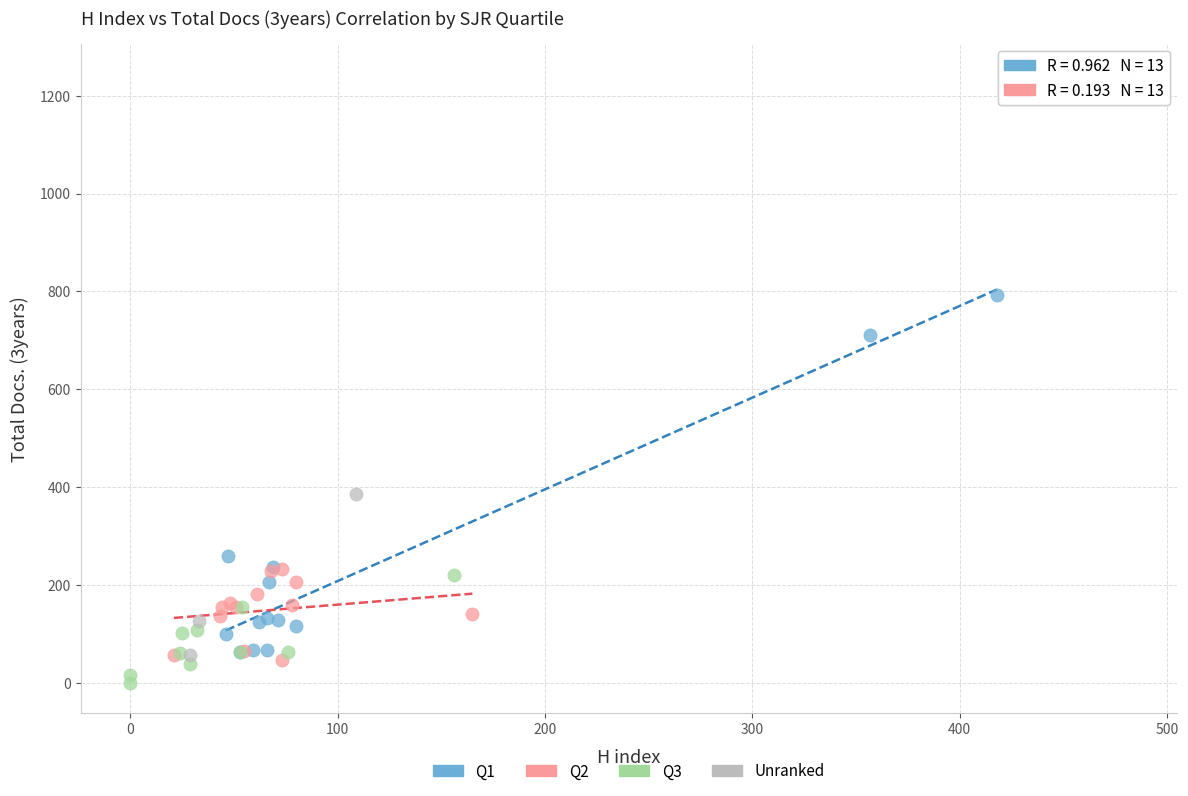

What are all the series names shown in the legend?

Q1, Q2, Q3, Unranked